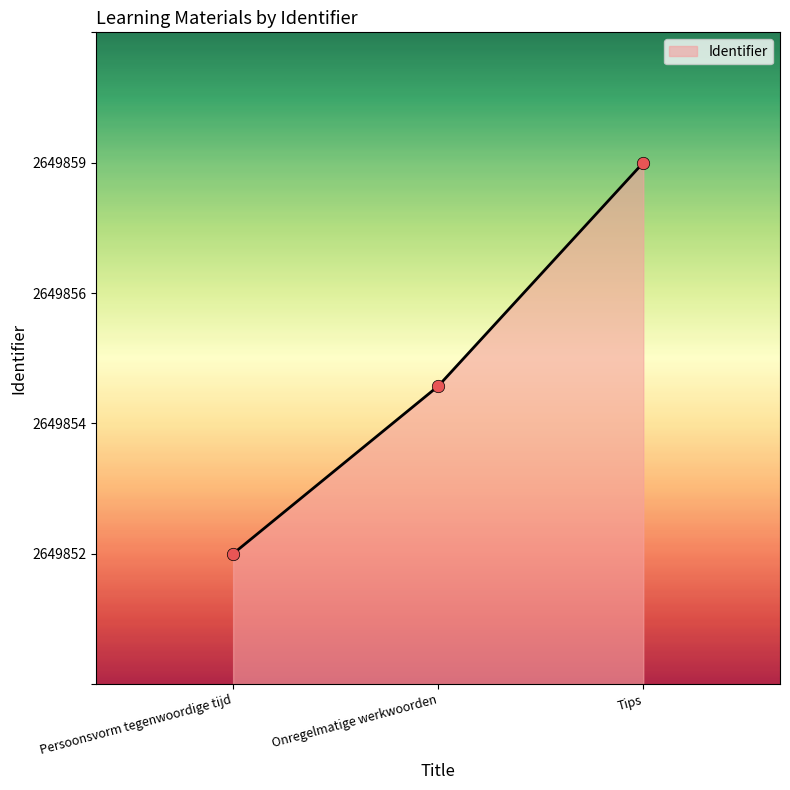

Approximately how many times larger is the value at Tips compared to Persoonsvorm tegenwoordige tijd?

4.0